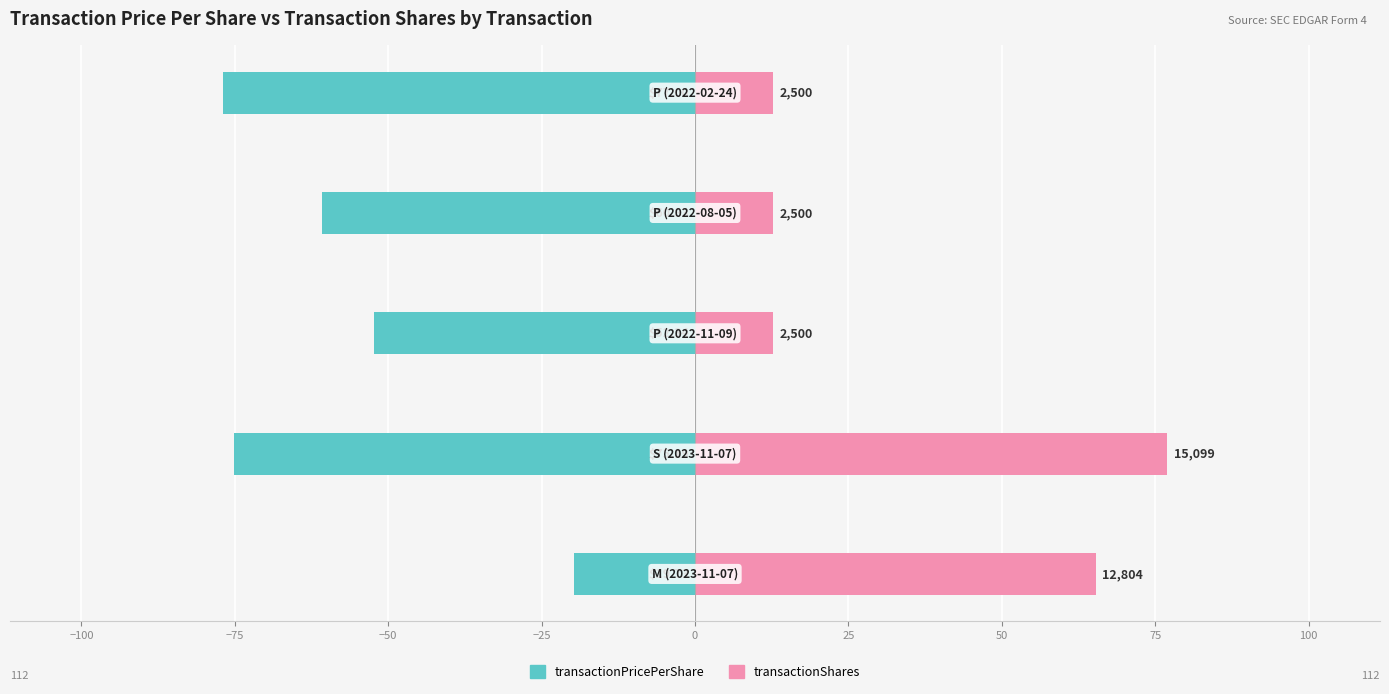

What are all the series names shown in the legend?

transactionPricePerShare, transactionShares